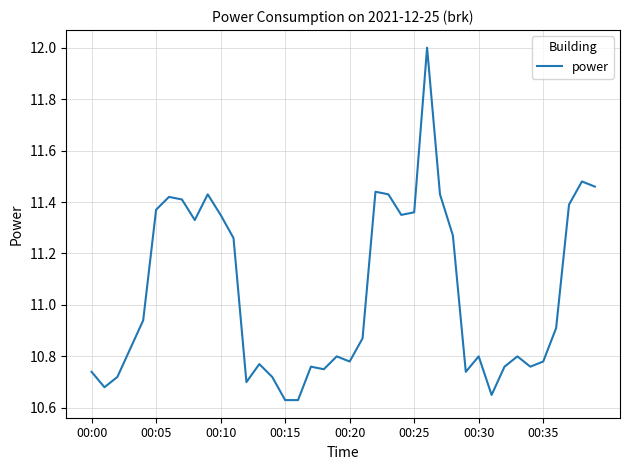

What is the greatest value displayed?

12.0